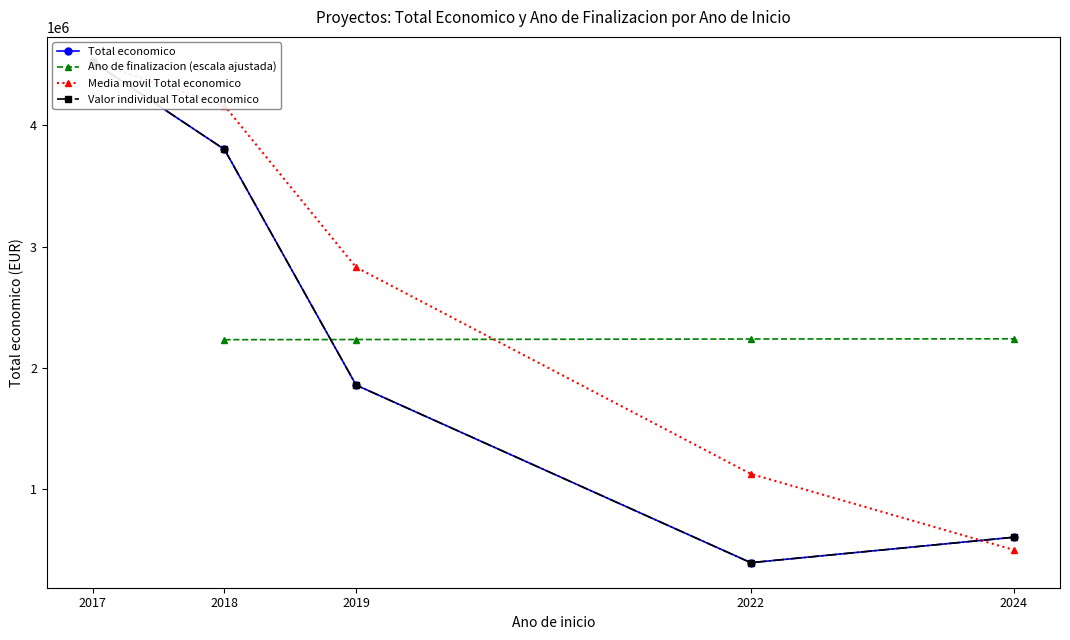

How many times do Ano de finalizacion (escala ajustada) and Valor individual Total economico cross each other?

1